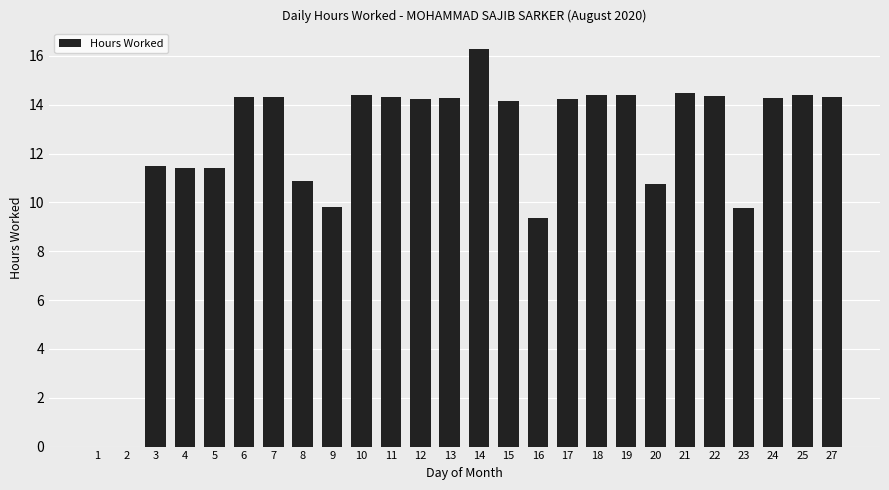

What is the greatest value displayed?

16.3